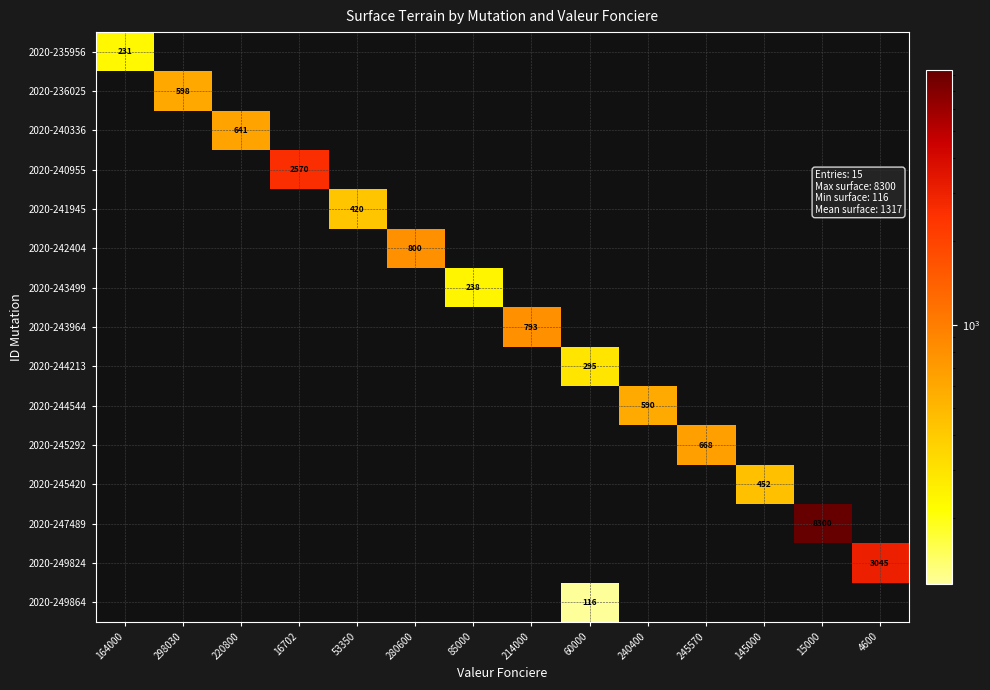

What is the total value across all series at 145000?

452